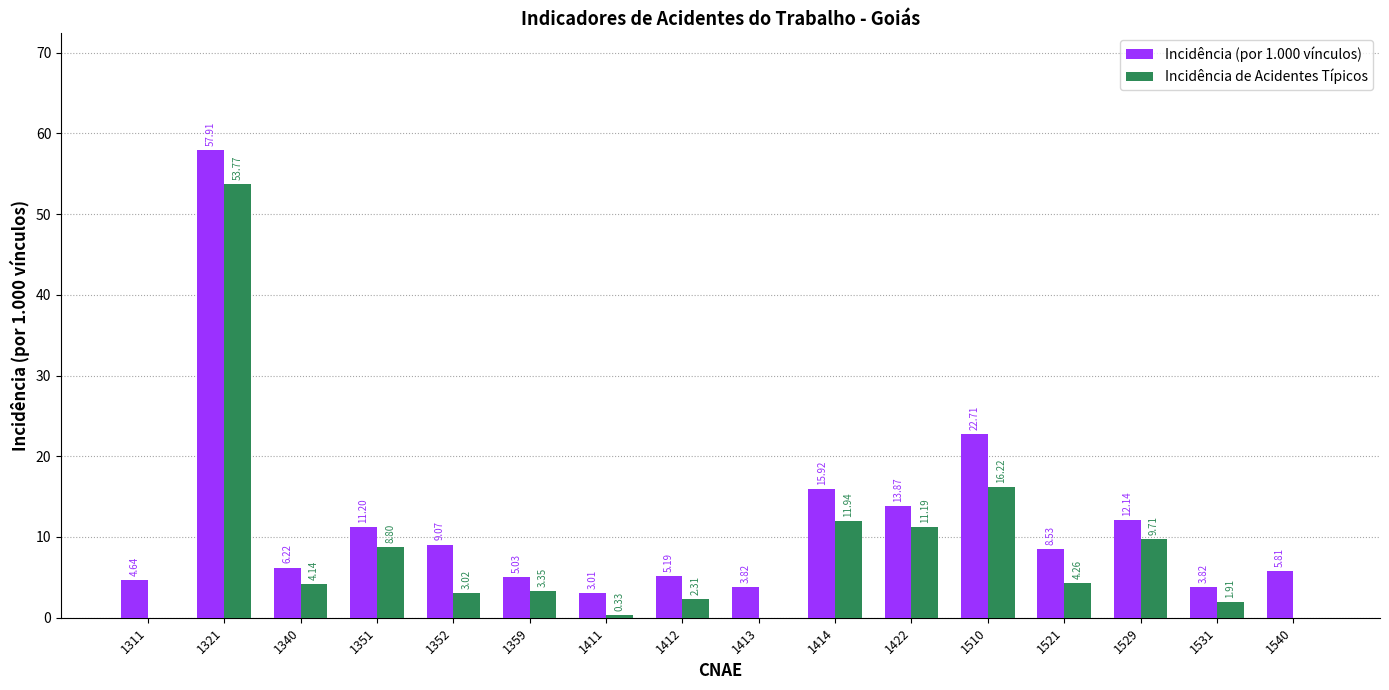

What is the sum of all Incidência (por 1.000 vínculos) values?

188.9